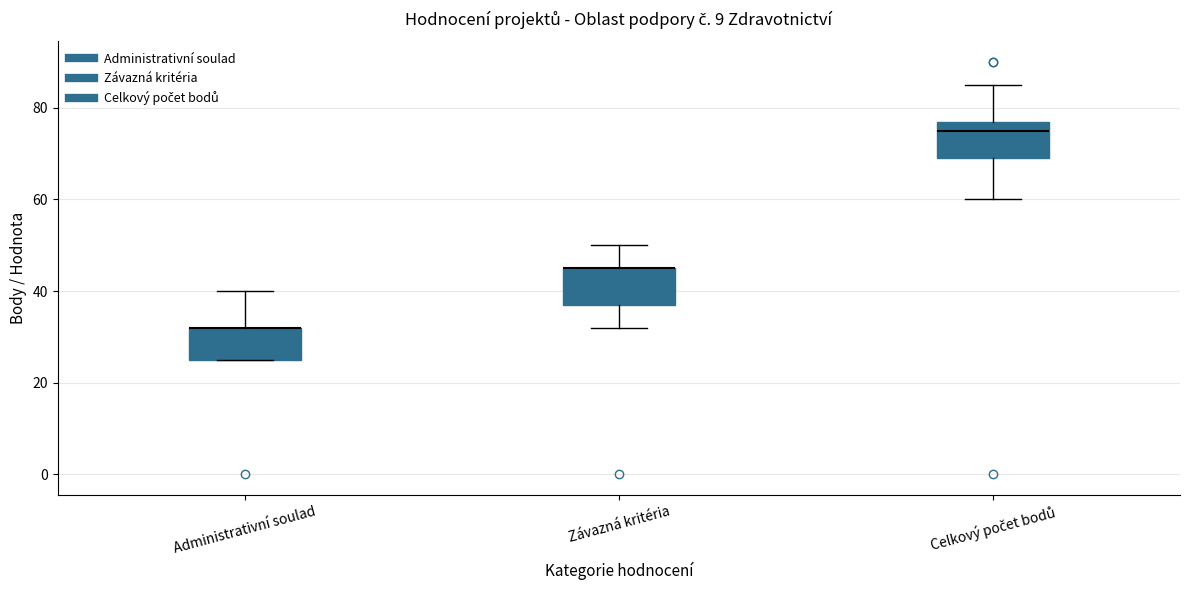

Where is the upper edge of the box for Závazná kritéria on the y-axis? The values are not printed on the chart, so give them approximately, as read against the axis.

46